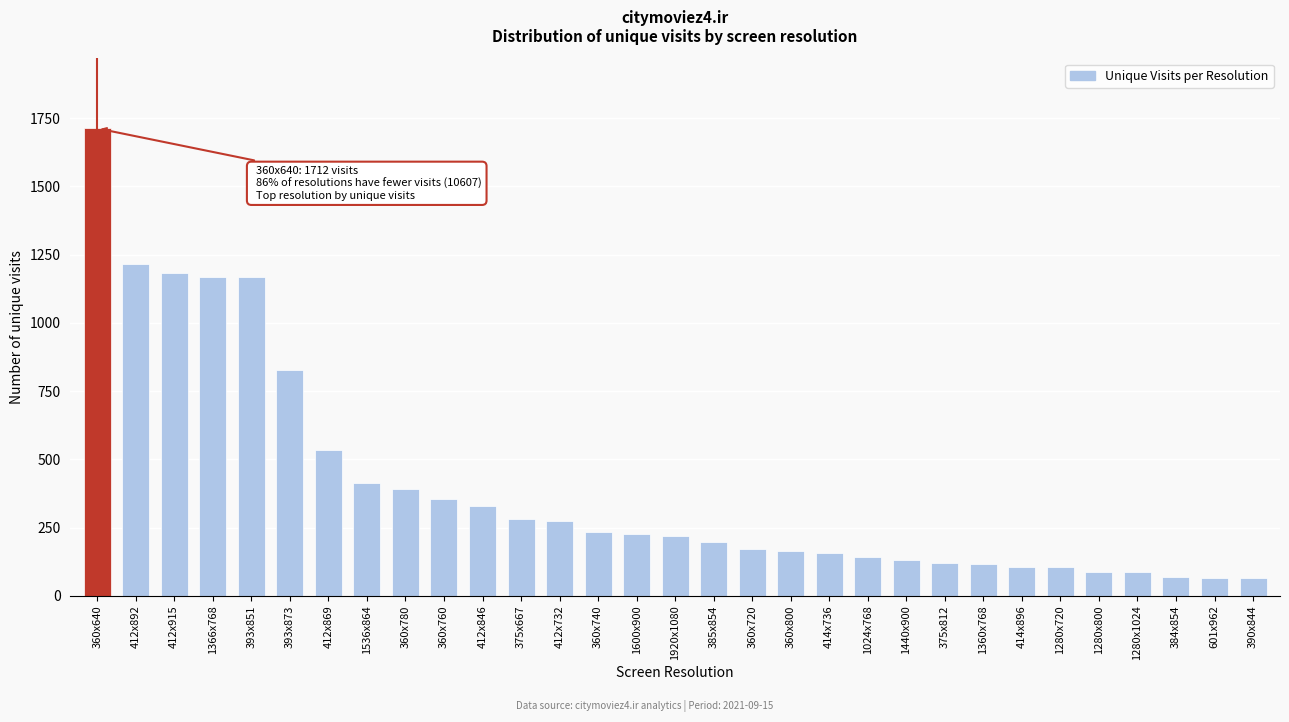

What is the label of the 29th bar from the left?

384x854